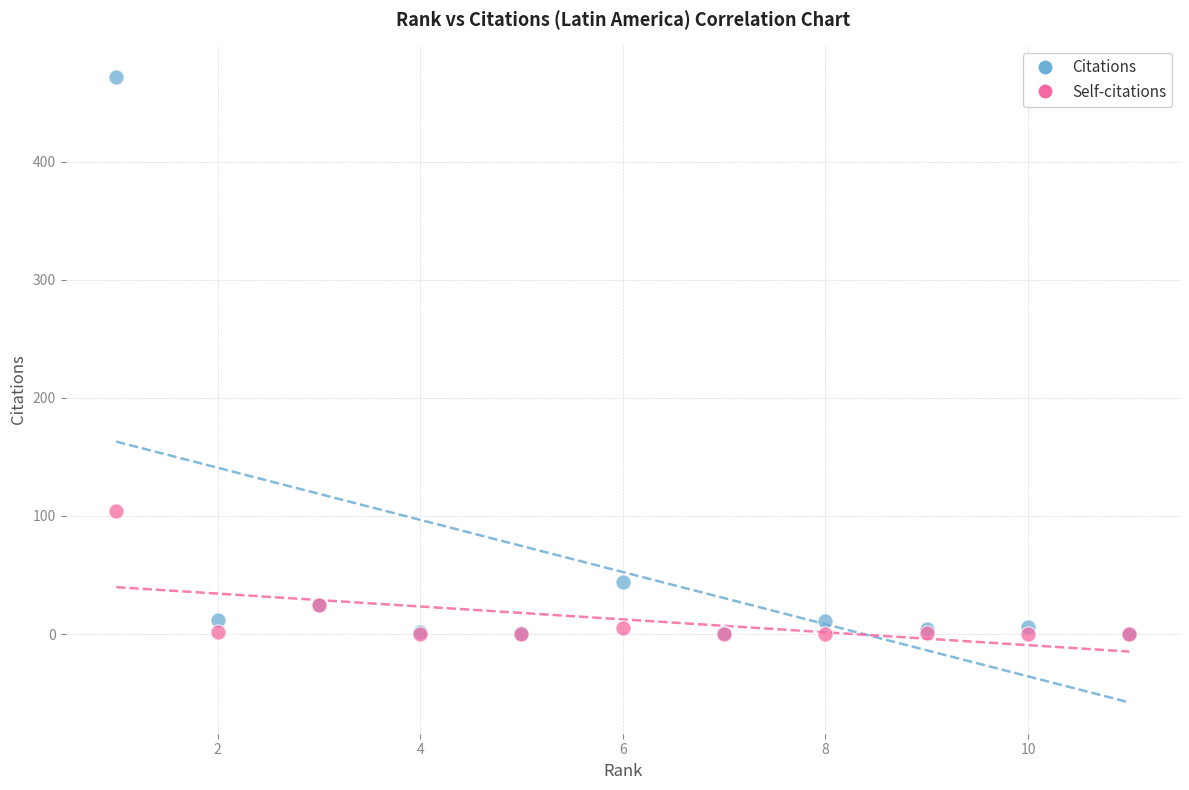

Which series has the widest spread of Y values?

Citations